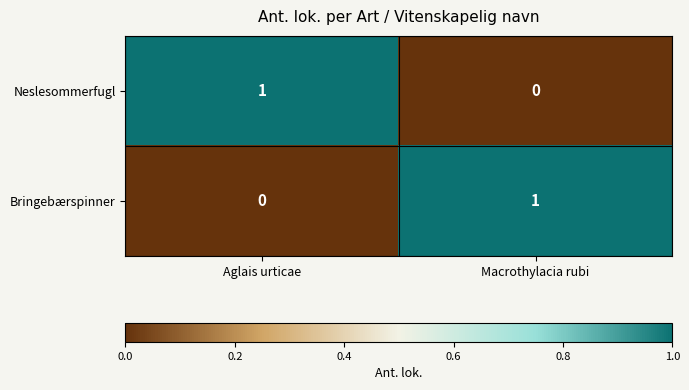

Reading right to left, what are all the values shown in this chart?

Neslesommerfugl: Macrothylacia rubi=0	Aglais urticae=1
Bringebærspinner: Macrothylacia rubi=1	Aglais urticae=0